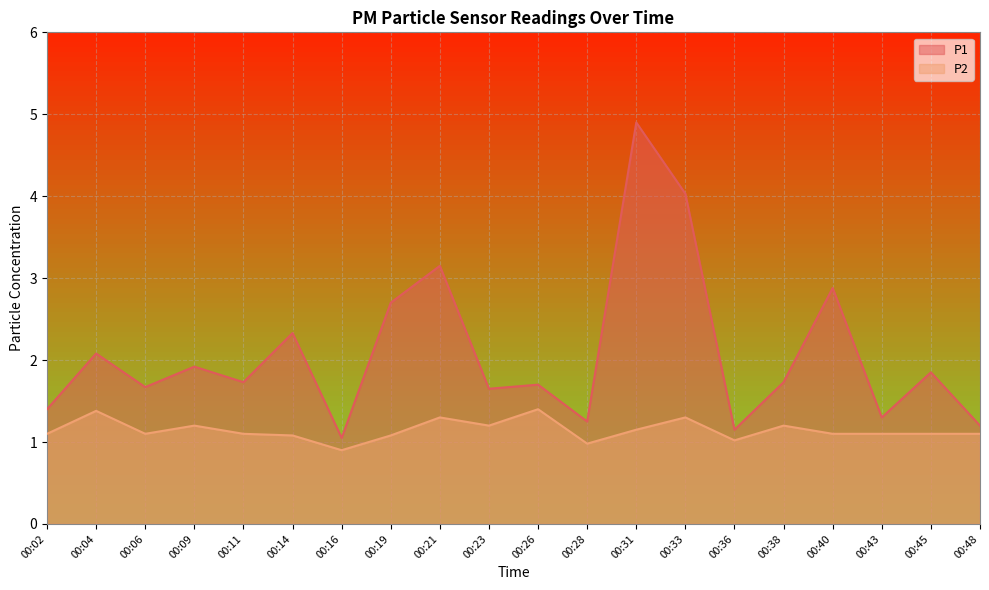

Which series has the largest total across all categories?

P1